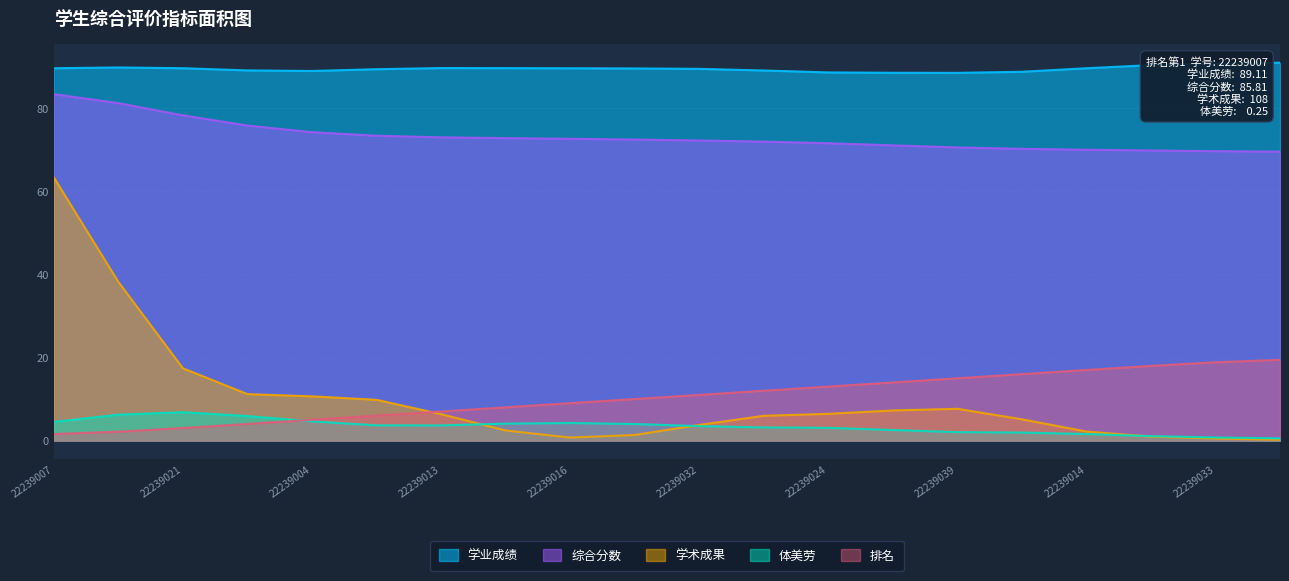

The 学业成绩 series shows 118.1 at 22239039. True or false?

False